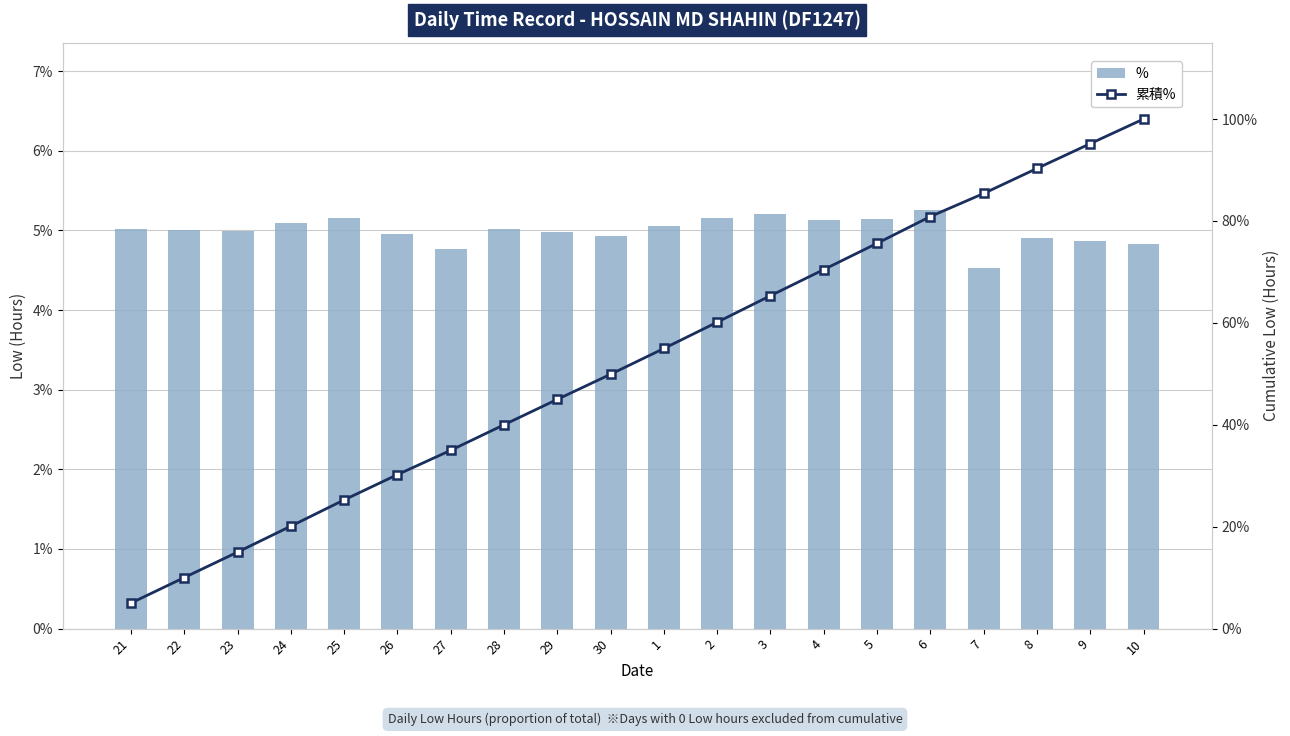

What value does the 累積% series have at 1?

55.0